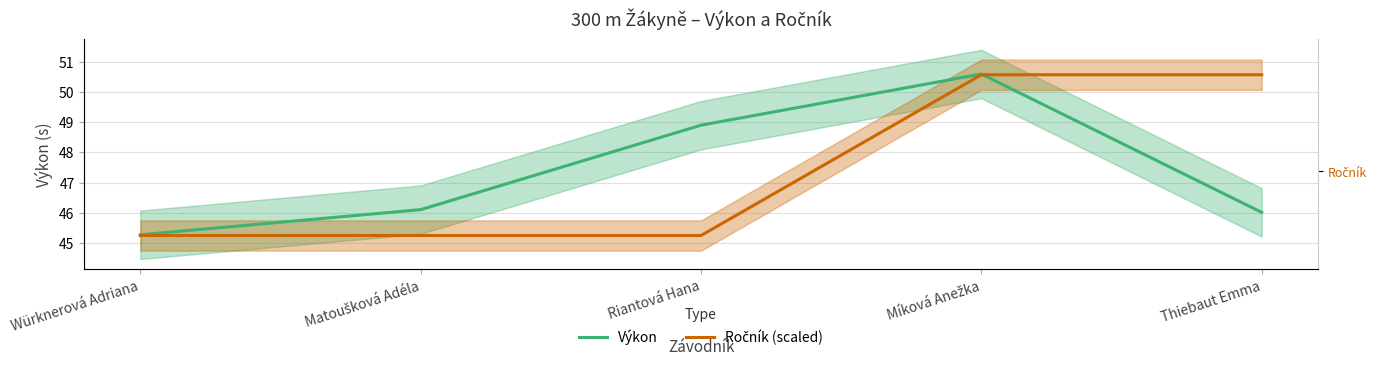

Is it true that Ročník (scaled) equals 65.3 at Matoušková Adéla?

False